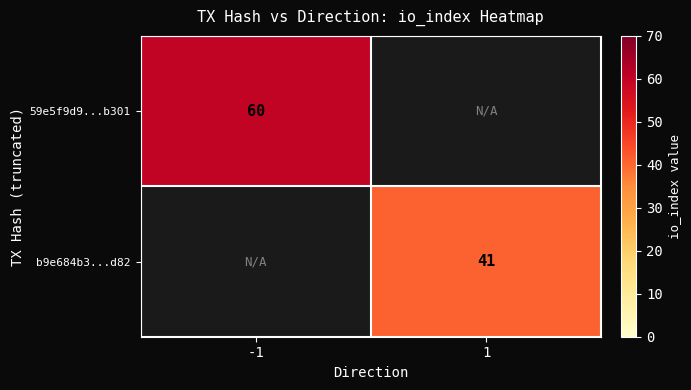

The 59e5f9d9...b301 series shows 93.0 at -1. True or false?

False